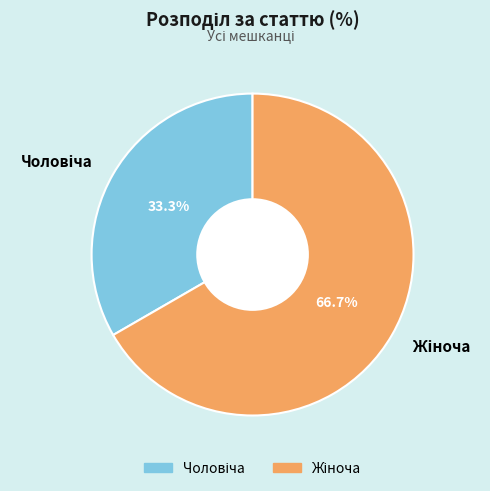

Is there a majority slice in this chart?

Yes